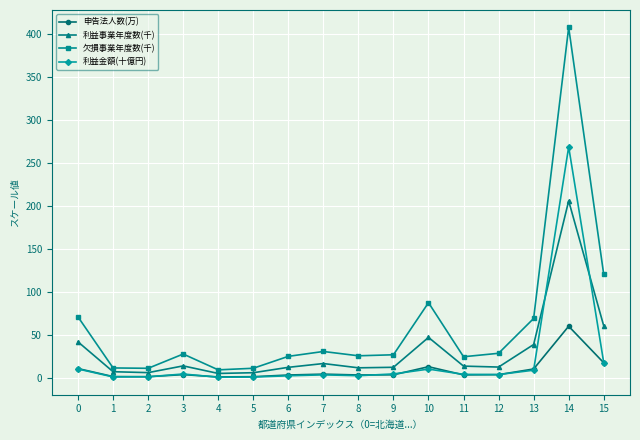

What is the total value across all series at 11?

47.4